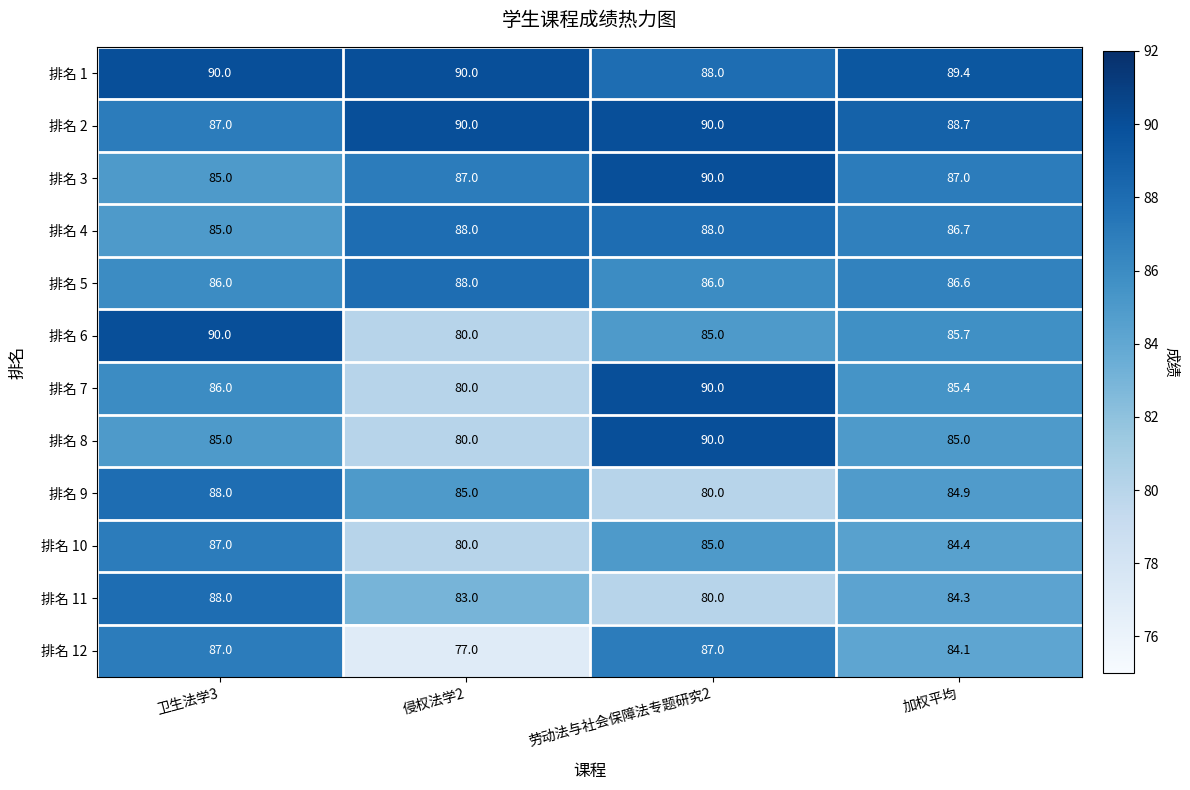

The value of 排名 10 at 加权平均 is 125.7. True or false?

False